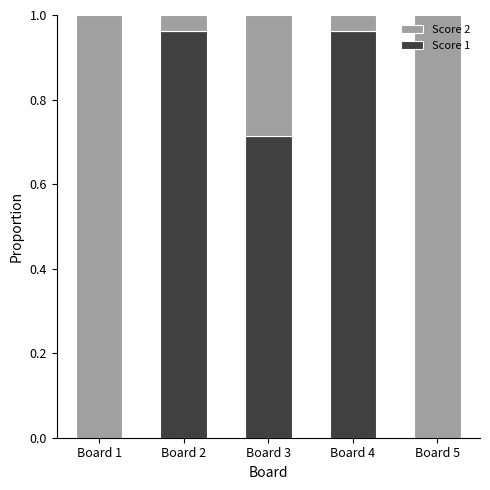

The Score 1 series shows 0.3 at Board 4. True or false?

False